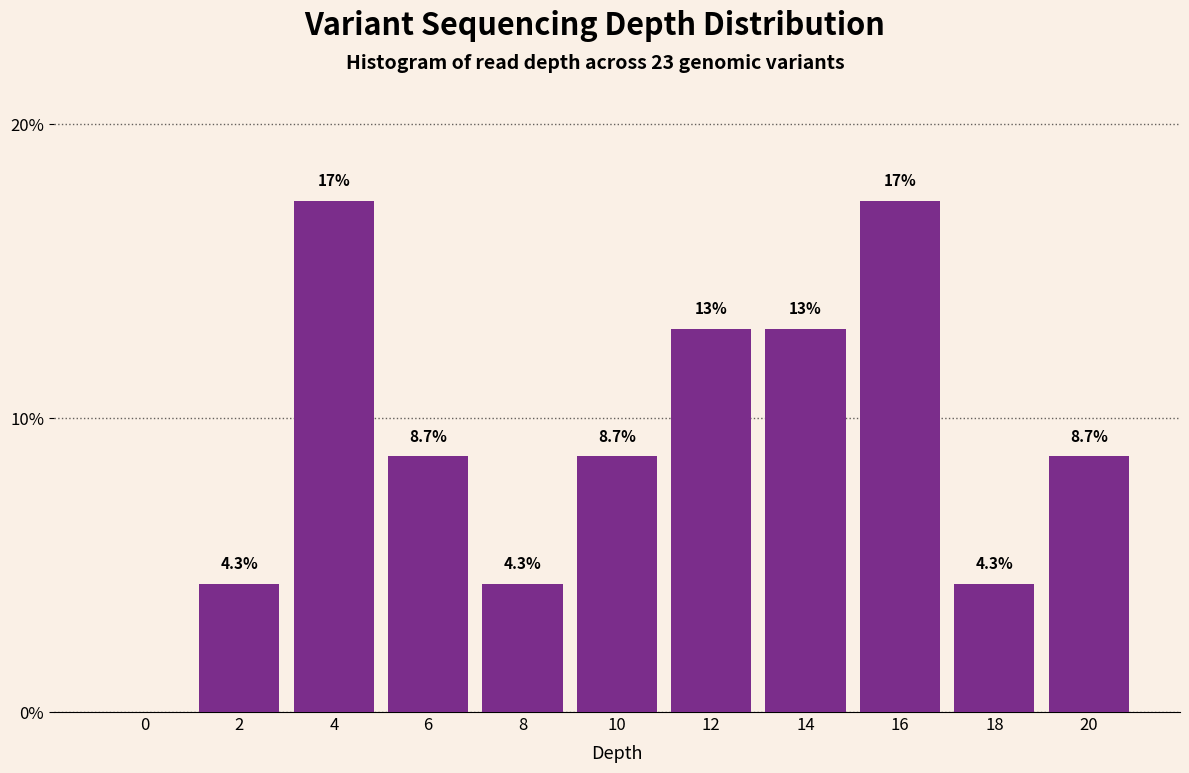

Reading right to left, list all the values displayed in this chart.

20=8.7	18=4.3	16=17.4	14=13.0	12=13.0	10=8.7	8=4.3	6=8.7	4=17.4	2=4.3	0=0.0